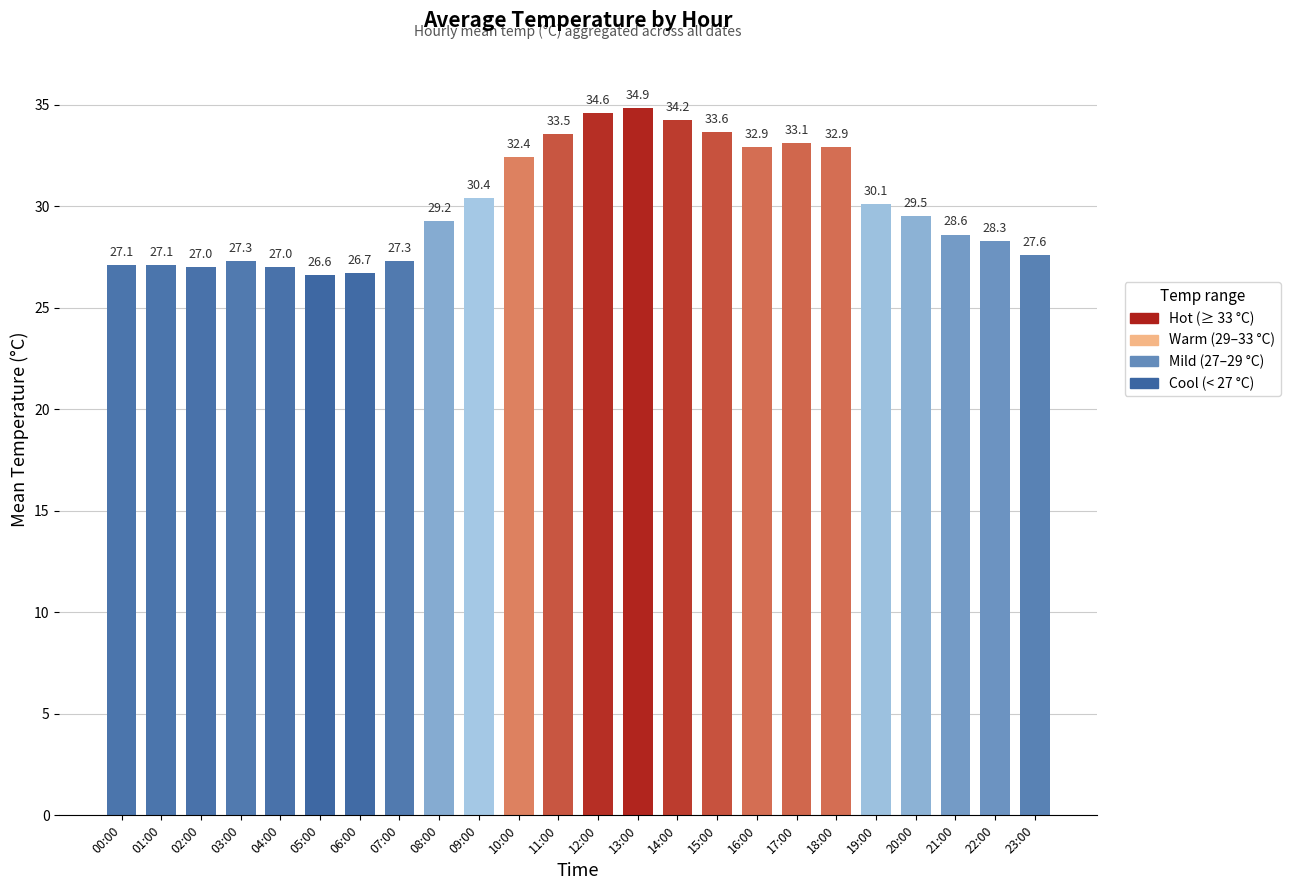

What position from the left is 22:00?

23